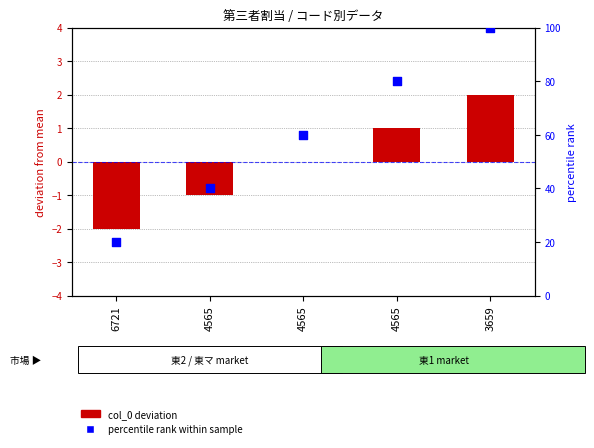

Which series has the widest spread of Y values?

percentile rank within sample